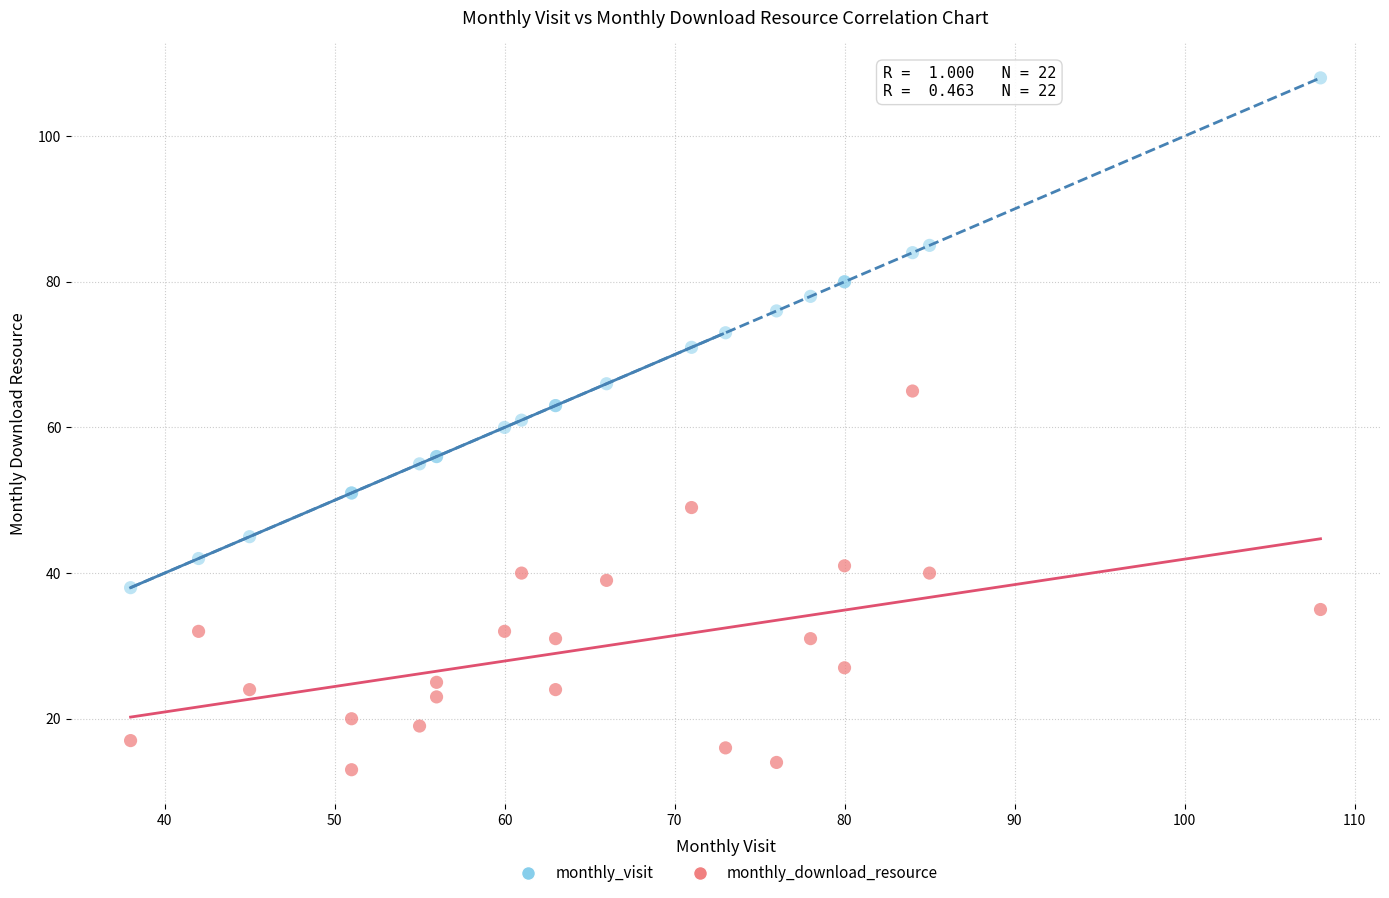

Which series has the largest Y range (max minus min)?

monthly_visit